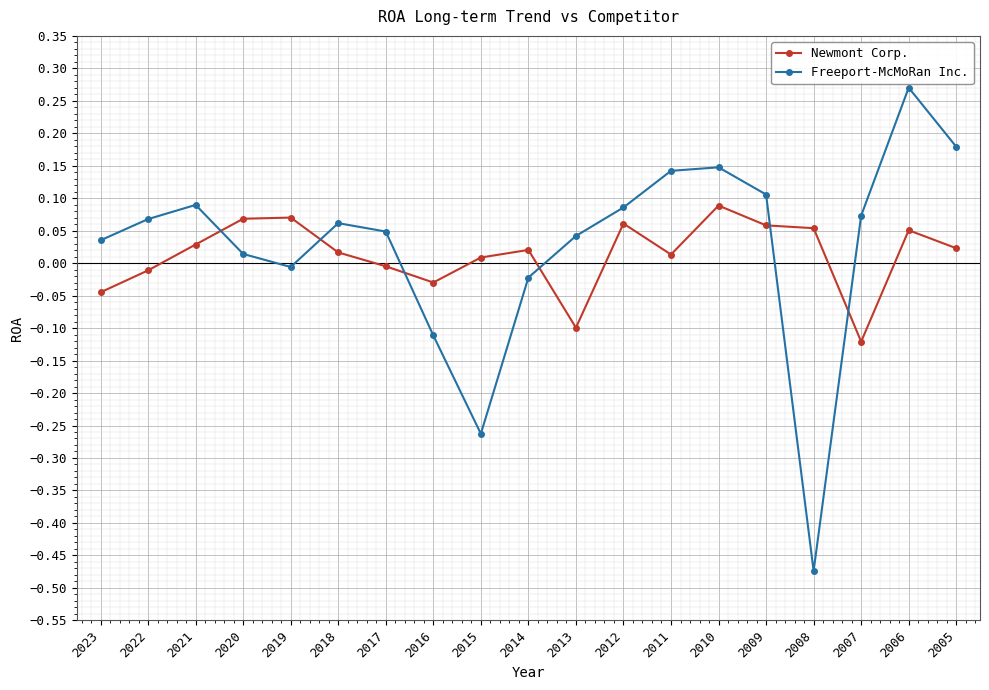

What are all the series names shown in the legend?

Newmont Corp., Freeport-McMoRan Inc.